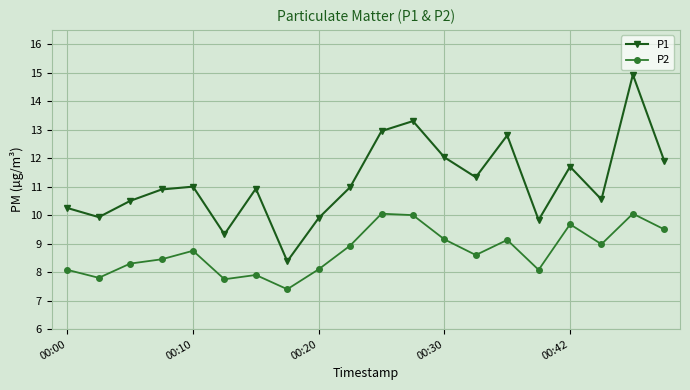

What is the average value of the P2 series?

8.7